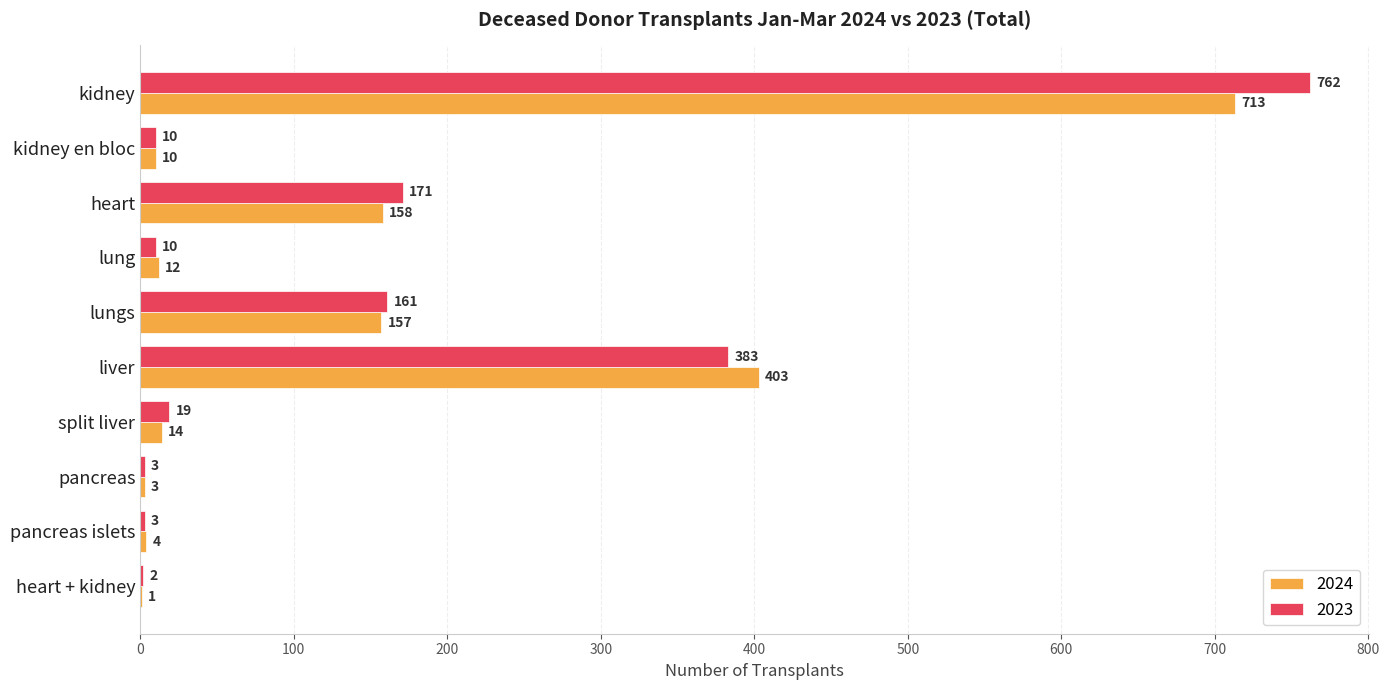

Is the value of 2023 at kidney greater than the value of 2024 at lungs?

Yes